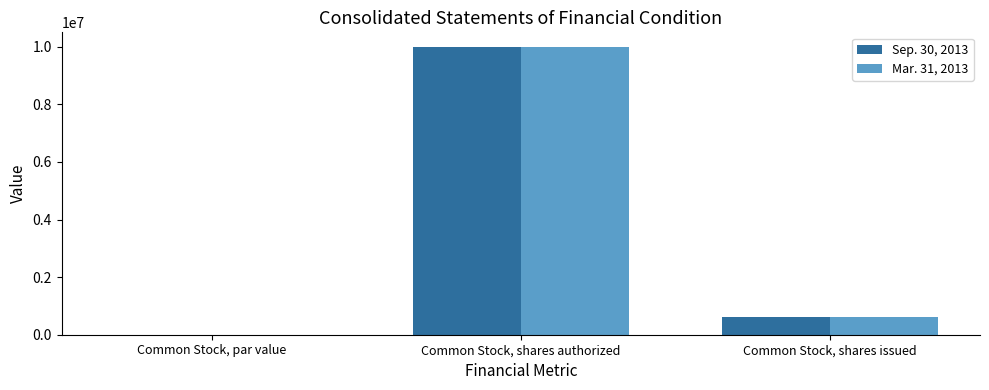

The Sep. 30, 2013 series shows 0.0 at Common Stock, par value. True or false?

True